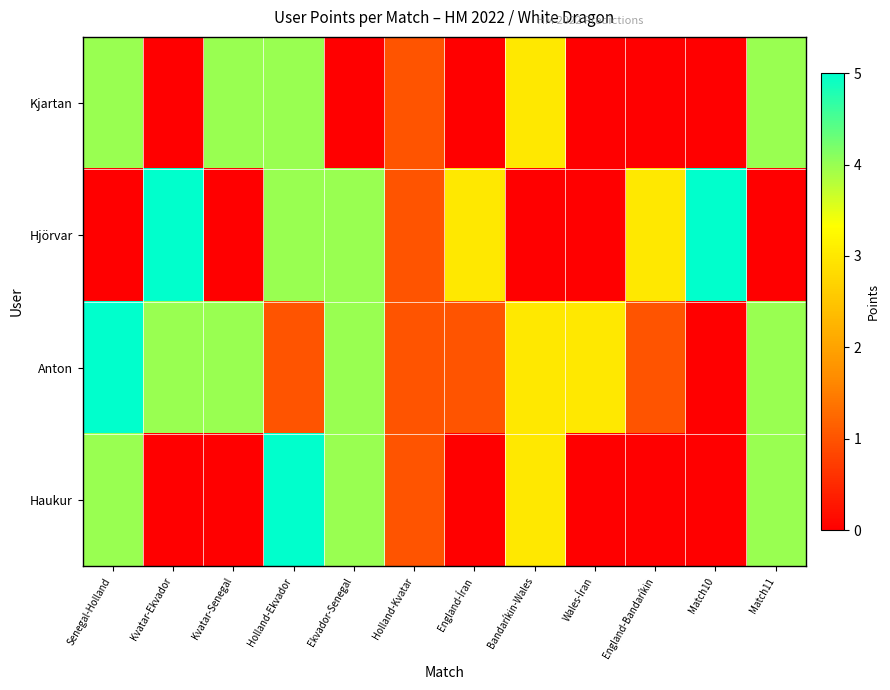

Which series has the largest range (max minus min)?

Hjörvar